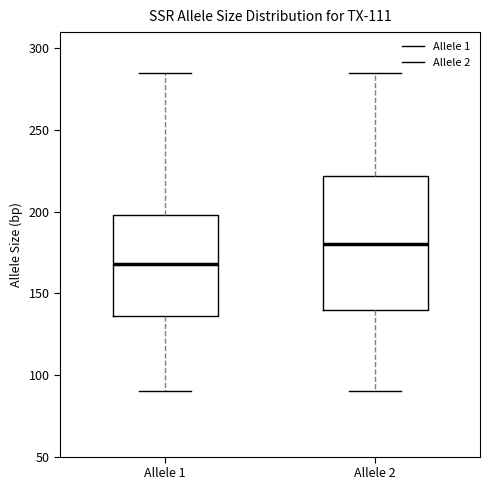

Which box is the tallest, from its lower edge to its upper edge?

Allele 2